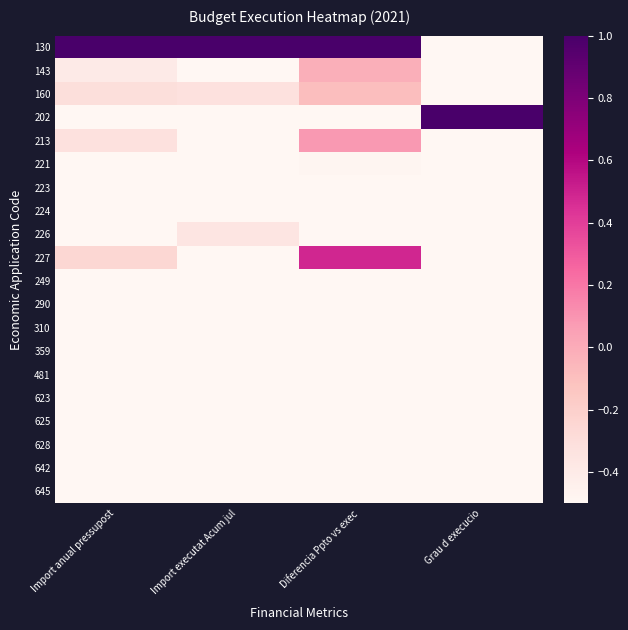

What is the difference between the highest and lowest values at Grau d execucio?

2.0